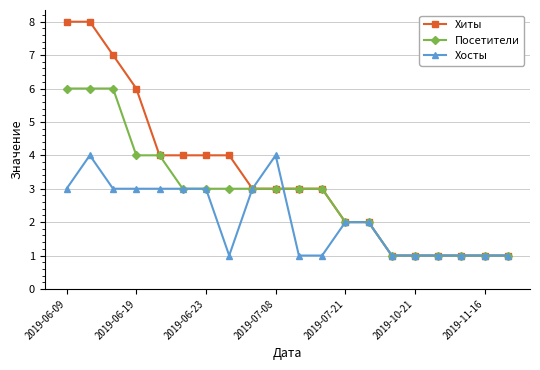

Rank the series by their maximum value, from highest to lowest.

Хиты, Посетители, Хосты